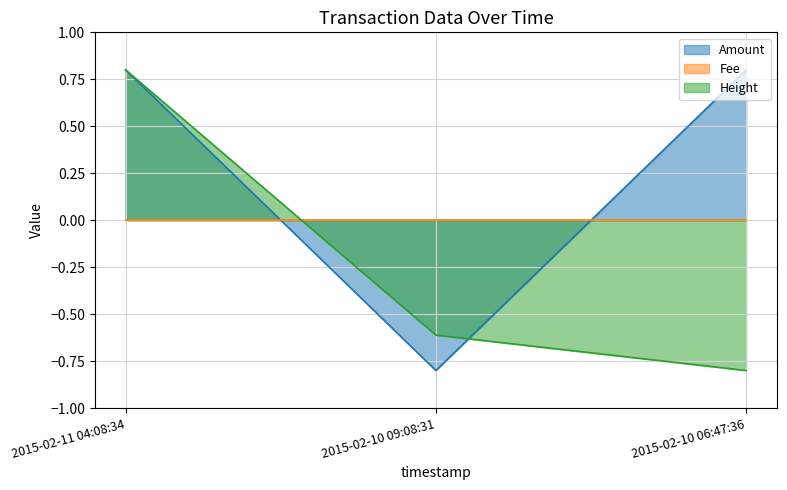

How many values in Height are above zero?

1